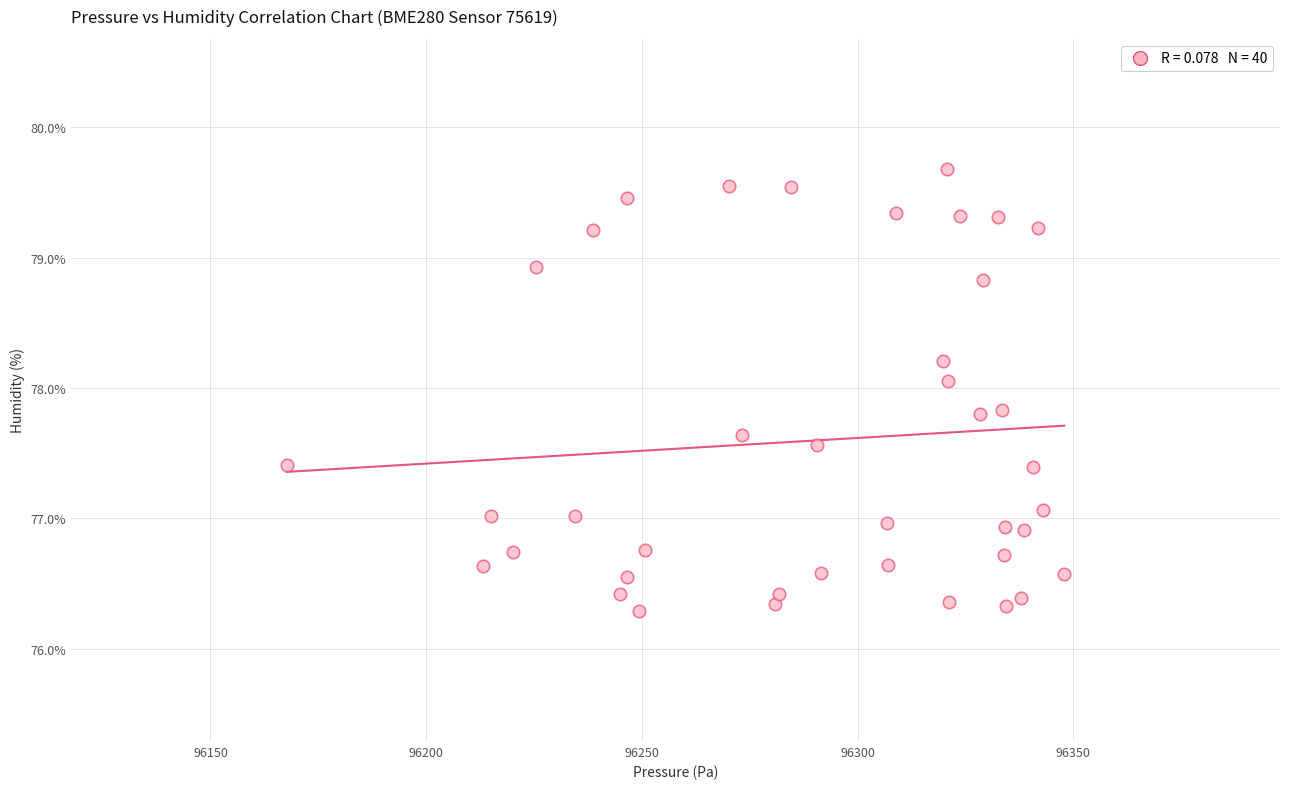

What is the range of Y values (max minus min)?

3.4